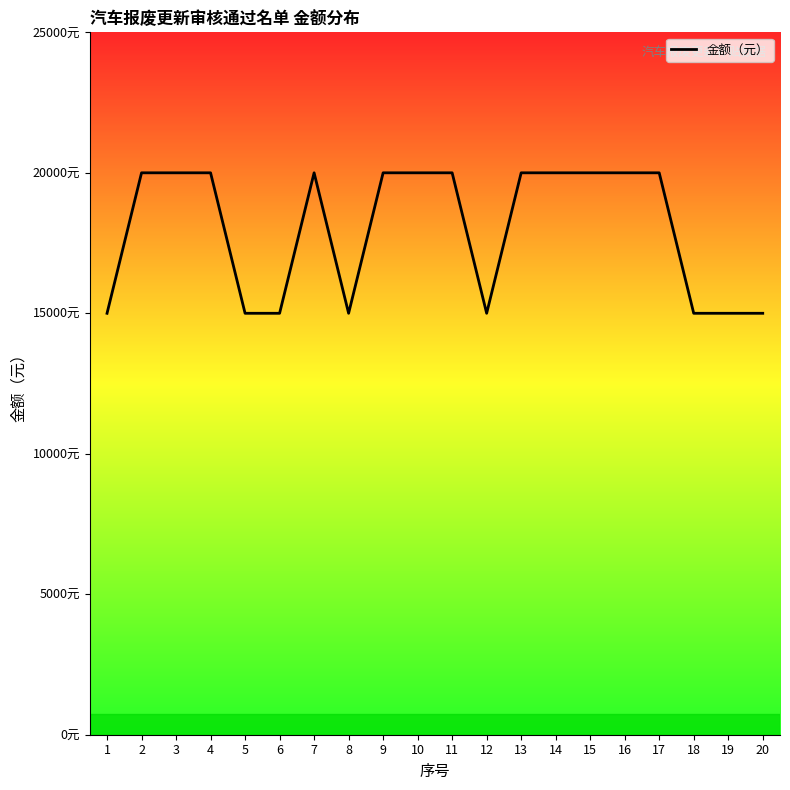

The value at 20 is 15000. True or false?

True